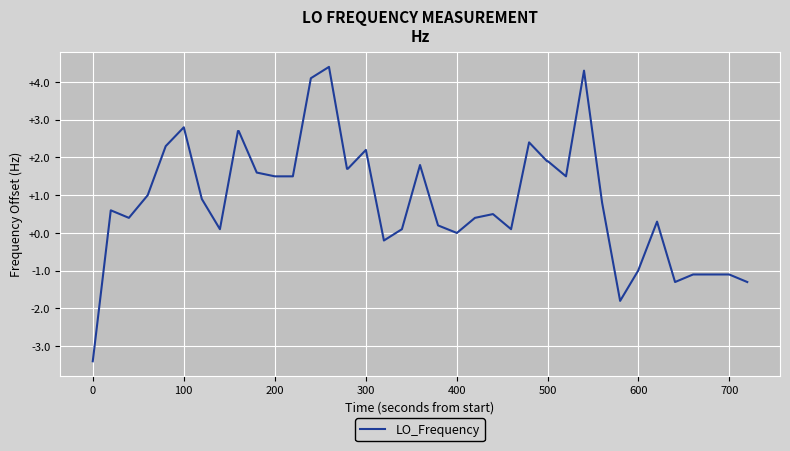

Reading left to right, what are all the values shown in this chart?

-3.4	0.6	0.4	1.0	2.3	2.8	0.9	0.1	2.7	2.7	1.6	1.5	1.5	4.1	4.4	1.7	1.7	2.2	-0.2	0.1	1.8	0.2	0.0	0.4	0.5	0.1	2.4	1.9	1.9	1.5	4.3	0.8	-1.8	-1.0	0.3	-1.3	-1.1	-1.1	-1.1	-1.3